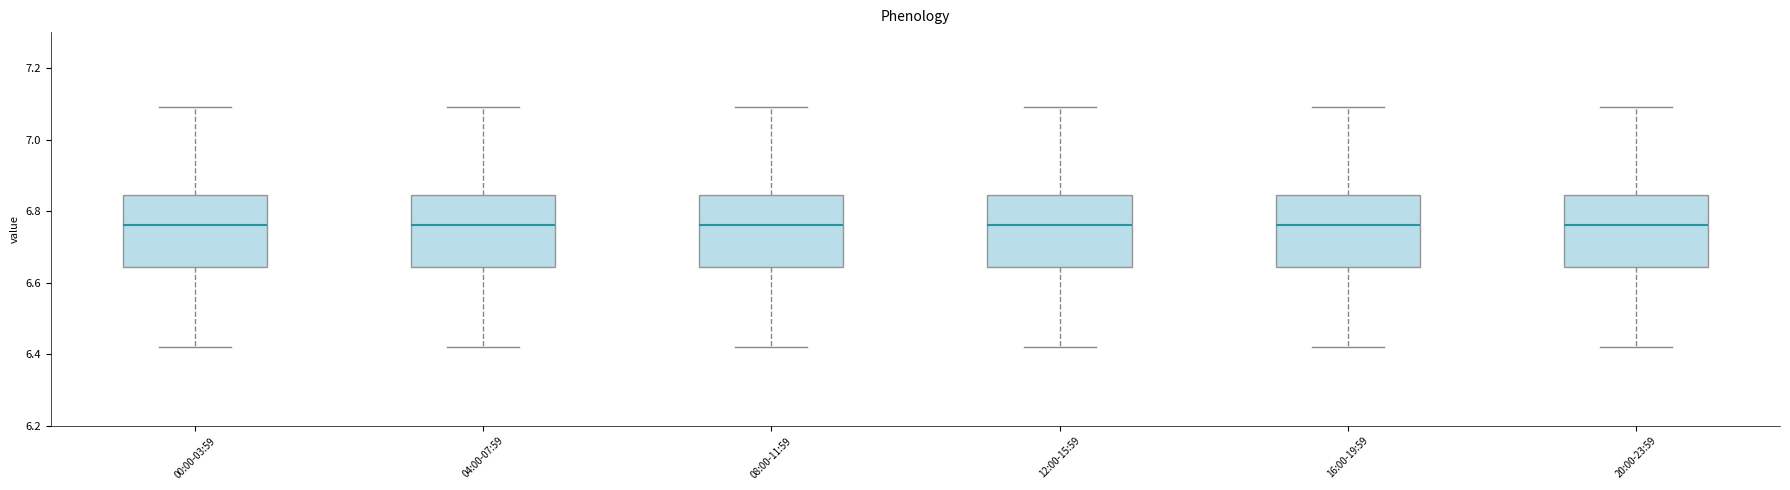

Reading left to right, read every box against the y-axis: the position of its median line, the range the box covers, and the ends of its whiskers. The values are not printed on the chart, so give them approximately, as read against the axis.

00:00-03:59: median 6.76, box 6.64 to 6.84, whiskers 6.42 to 7.10
04:00-07:59: median 6.76, box 6.64 to 6.84, whiskers 6.42 to 7.10
08:00-11:59: median 6.76, box 6.64 to 6.84, whiskers 6.42 to 7.10
12:00-15:59: median 6.76, box 6.64 to 6.84, whiskers 6.42 to 7.10
16:00-19:59: median 6.76, box 6.64 to 6.84, whiskers 6.42 to 7.10
20:00-23:59: median 6.76, box 6.64 to 6.84, whiskers 6.42 to 7.10